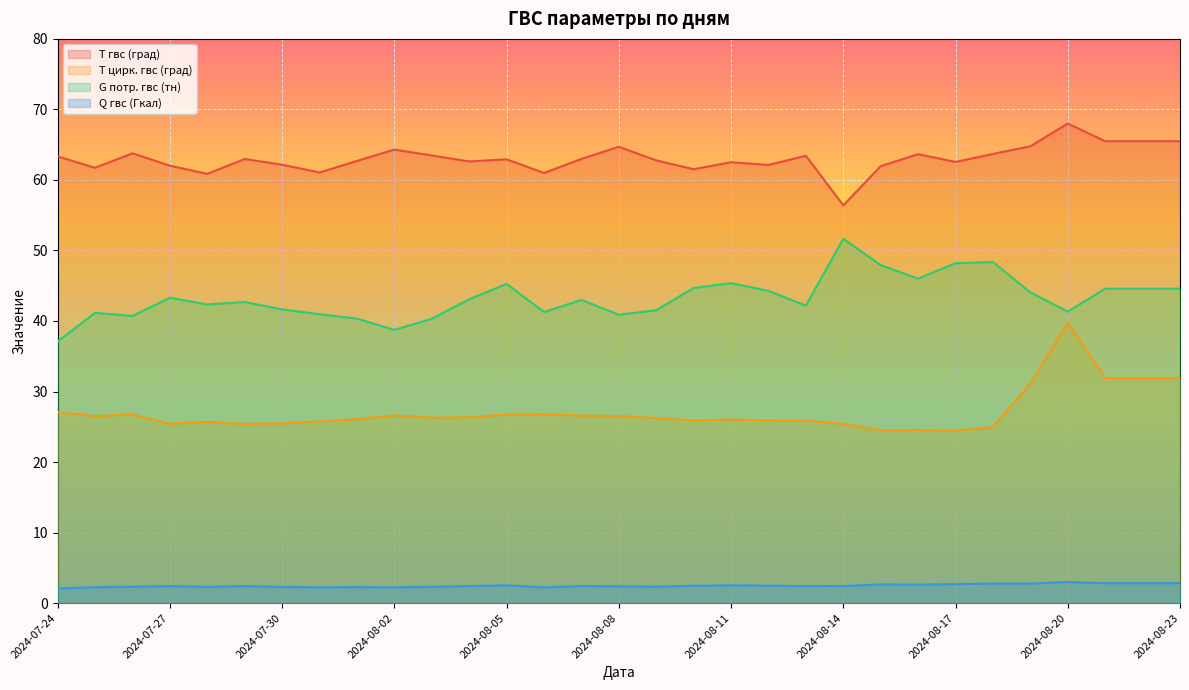

Reading left to right, extract all data points from this chart.

Т гвс (град): 63.3	61.7	63.8	62.0	60.9	63.0	62.2	61.1	62.7	64.3	63.5	62.6	62.9	61.0	63.0	64.7	62.8	61.5	62.5	62.1	63.4	56.4	62.0	63.7	62.6	63.7	64.8	68.0	65.5	65.5	65.5
Т цирк. гвс (град): 27.1	26.5	26.7	25.4	25.7	25.4	25.5	25.8	26.1	26.6	26.3	26.3	26.7	26.8	26.6	26.5	26.2	25.9	26.0	25.9	25.9	25.4	24.5	24.5	24.4	25.0	31.1	39.7	31.9	31.9	31.9
G потр. гвс (тн): 37.1	41.2	40.7	43.3	42.3	42.7	41.6	41.0	40.3	38.7	40.3	43.1	45.3	41.3	43.0	40.9	41.5	44.7	45.4	44.3	42.2	51.7	47.9	46.0	48.2	48.4	44.1	41.3	44.6	44.6	44.6
Q гвс (Гкал): 2.1	2.2	2.3	2.4	2.3	2.4	2.3	2.2	2.3	2.2	2.3	2.4	2.5	2.2	2.4	2.4	2.3	2.5	2.5	2.5	2.4	2.4	2.6	2.6	2.7	2.8	2.8	3.0	2.8	2.8	2.8